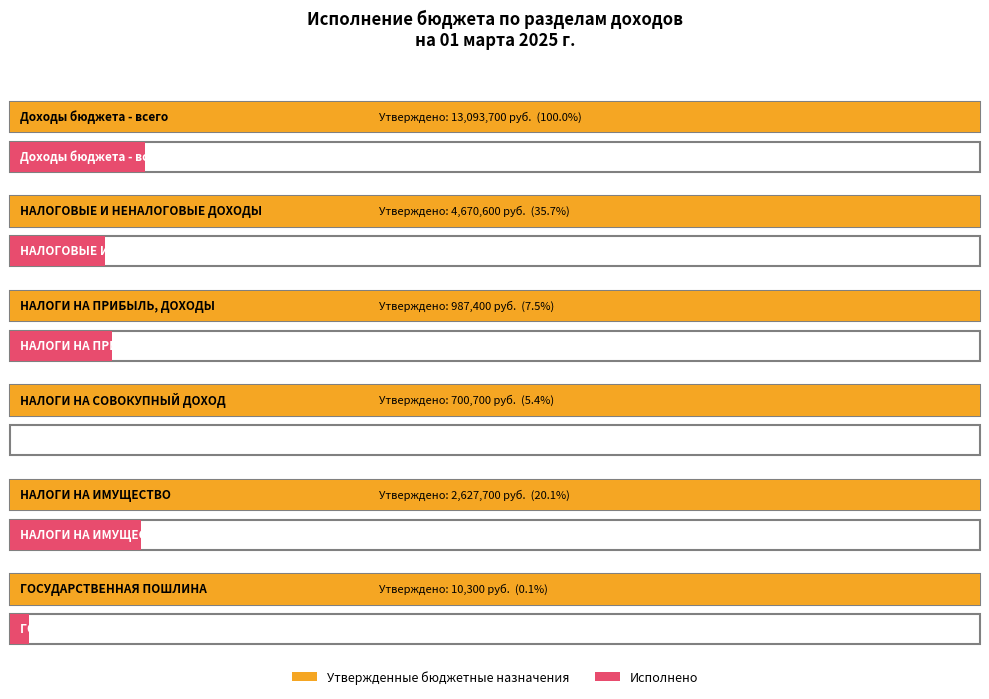

Rank the series at НАЛОГИ НА ПРИБЫЛЬ, ДОХОДЫ from lowest to highest value.

Исполнено, Утвержденные бюджетные назначения